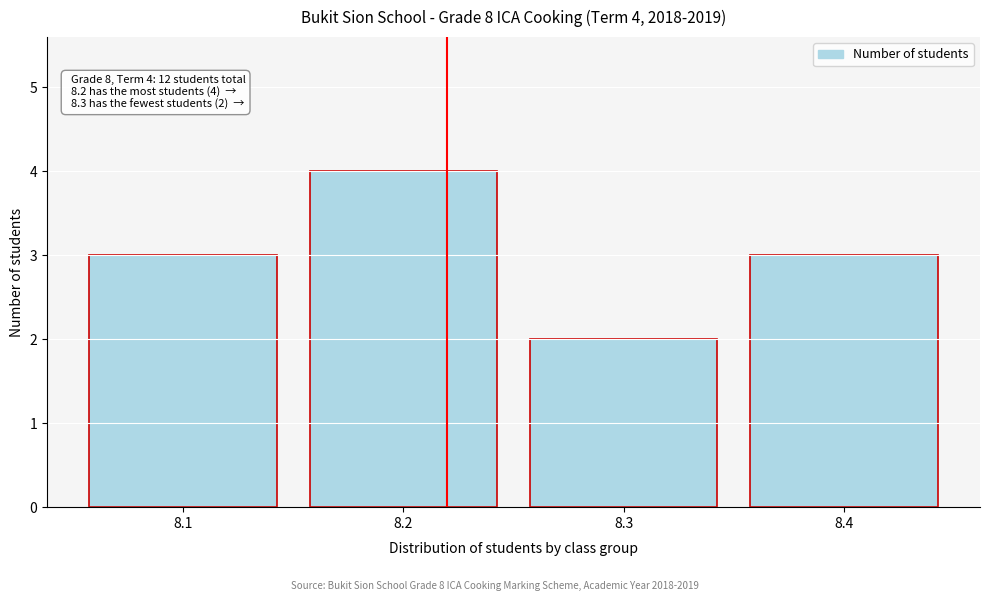

Reading right to left, what are all the values shown in this chart?

8.4=3	8.3=2	8.2=4	8.1=3